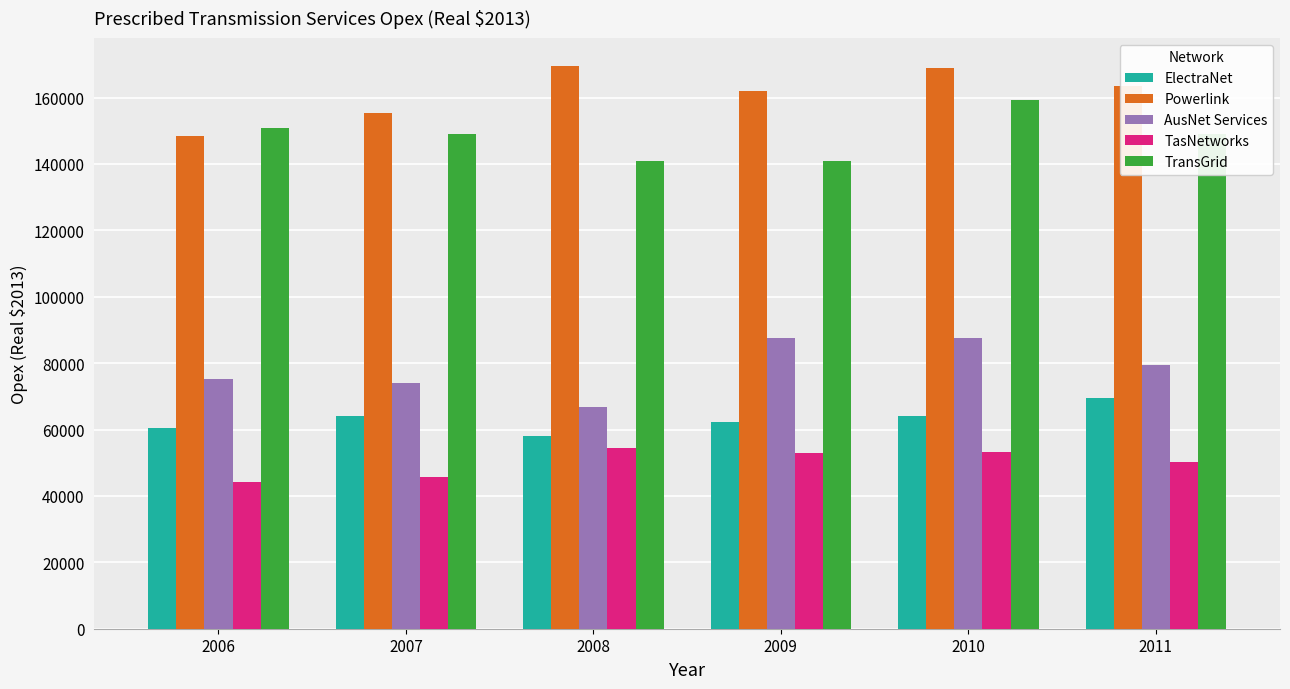

Between 2006 and 2010, which series saw the biggest shift?

Powerlink